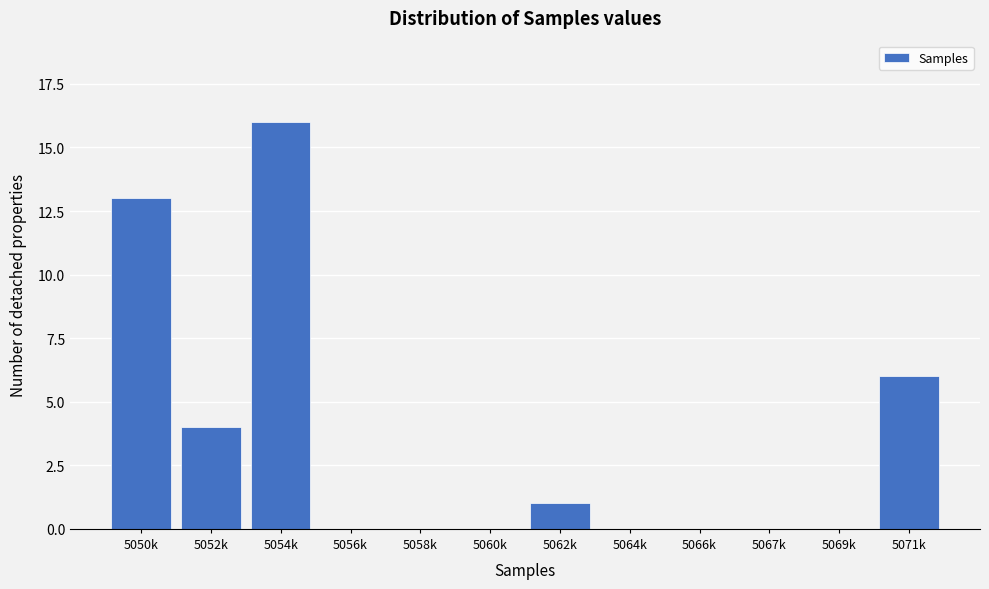

Reading left to right, transcribe all the data shown in this chart.

5050k=13	5052k=4	5054k=16	5056k=0	5058k=0	5060k=0	5062k=1	5064k=0	5066k=0	5067k=0	5069k=0	5071k=6